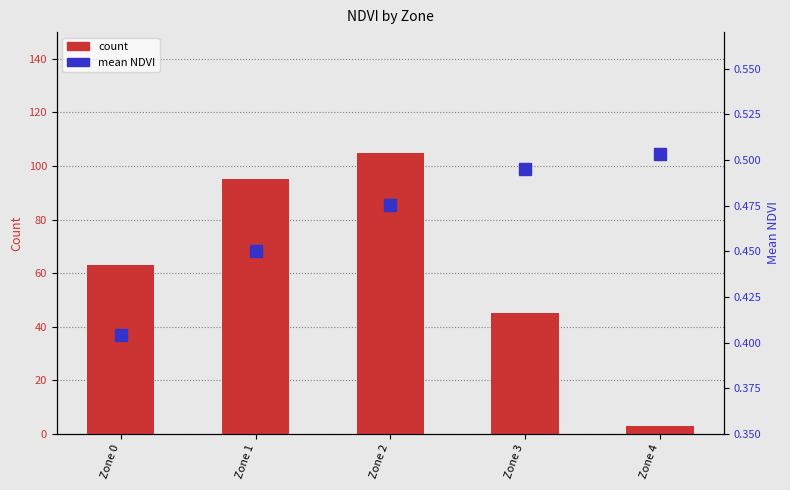

The mean NDVI series shows 0.3 at Zone 2. True or false?

False